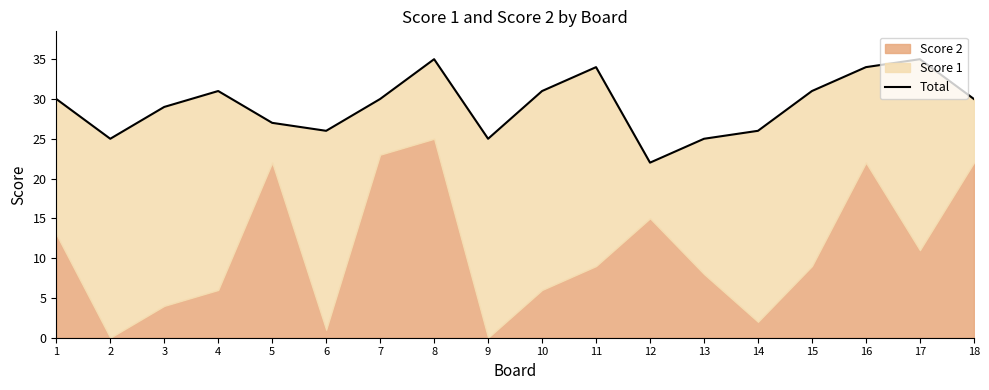

What is the difference between the maximum and minimum values?

13